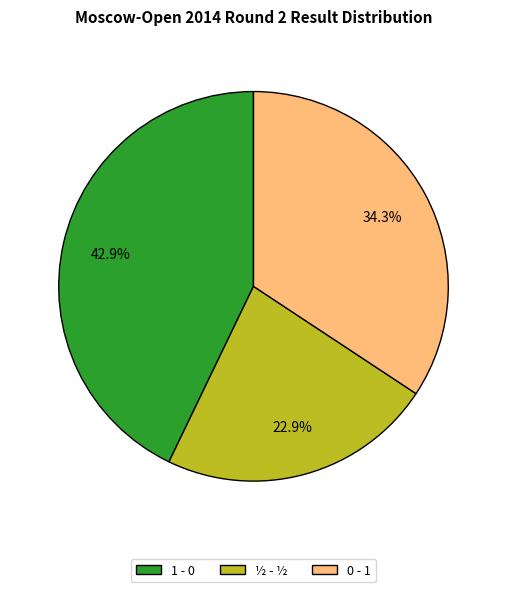

Between ½ - ½ and 0 - 1, which is larger?

0 - 1